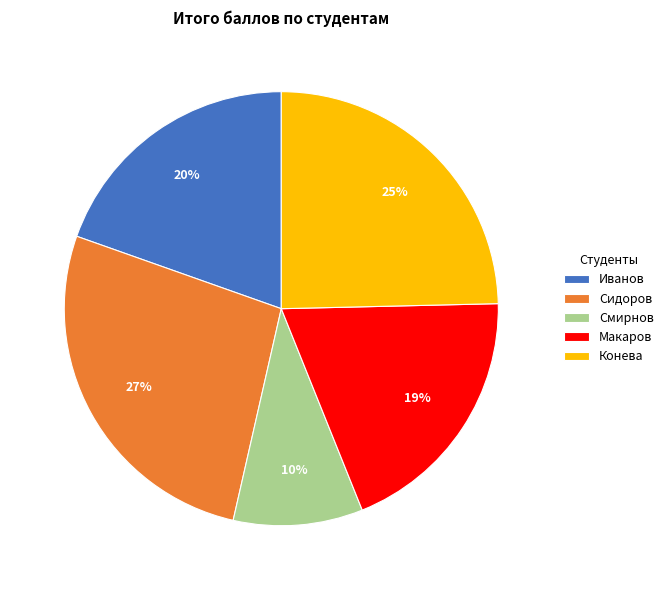

The Конева slice represents 31% of the pie. True or false?

False